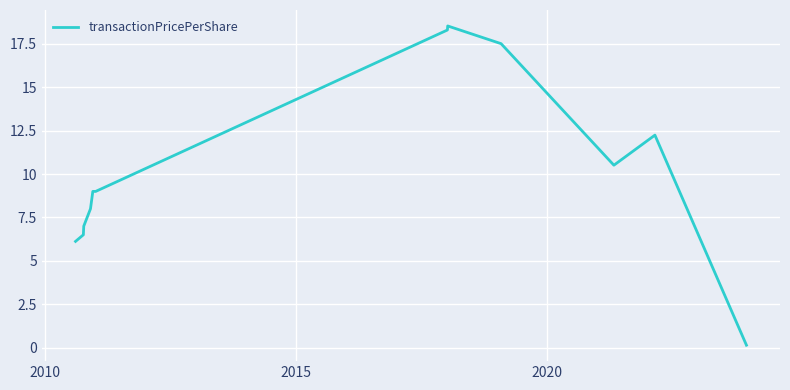

What is the difference between the maximum and minimum values?

18.4